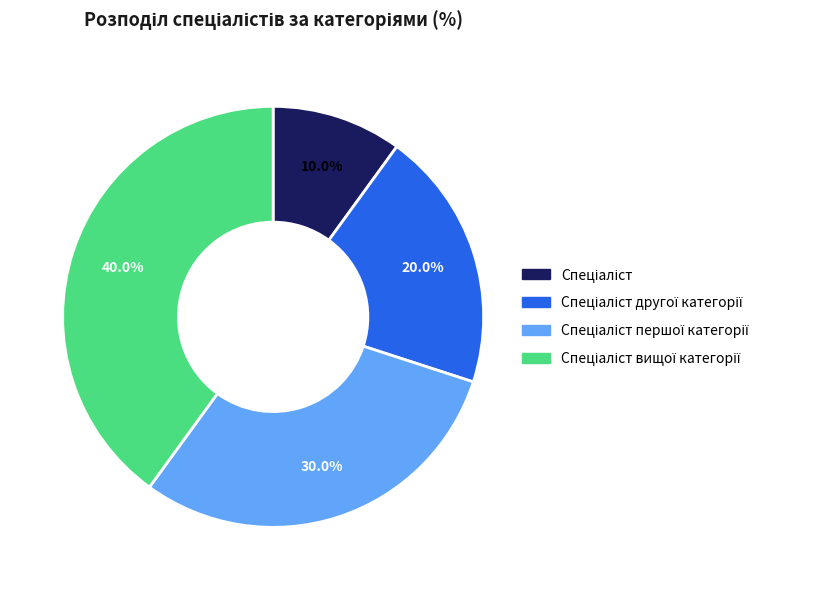

Is there a majority slice in this chart?

No